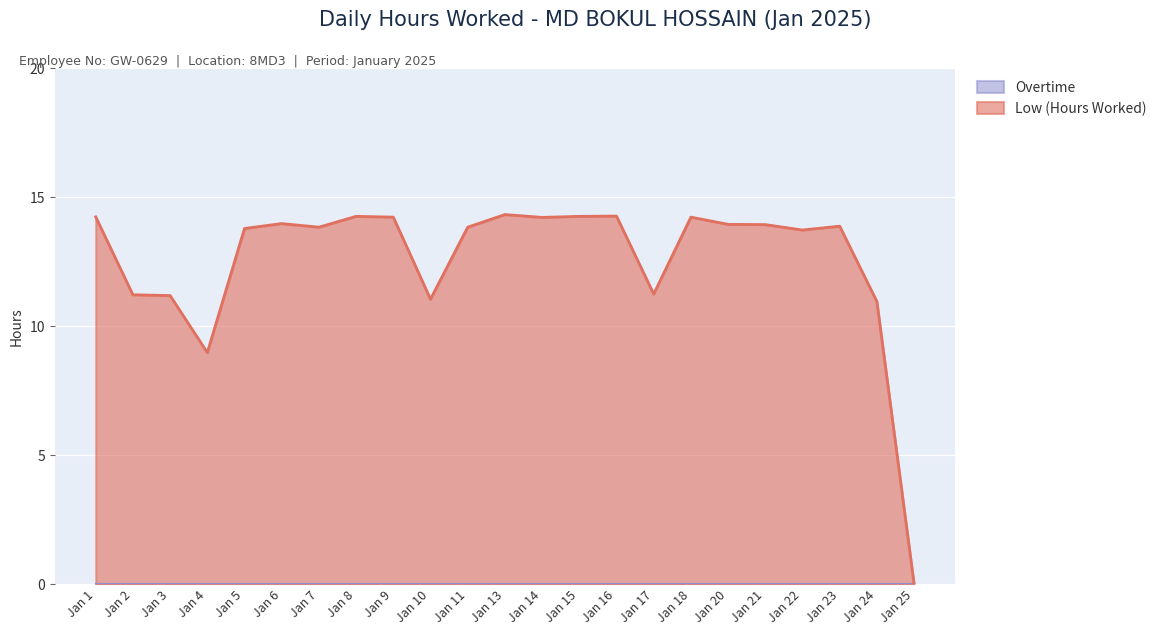

Which series changed the most between Jan 21 and Jan 25?

Low (Hours Worked)